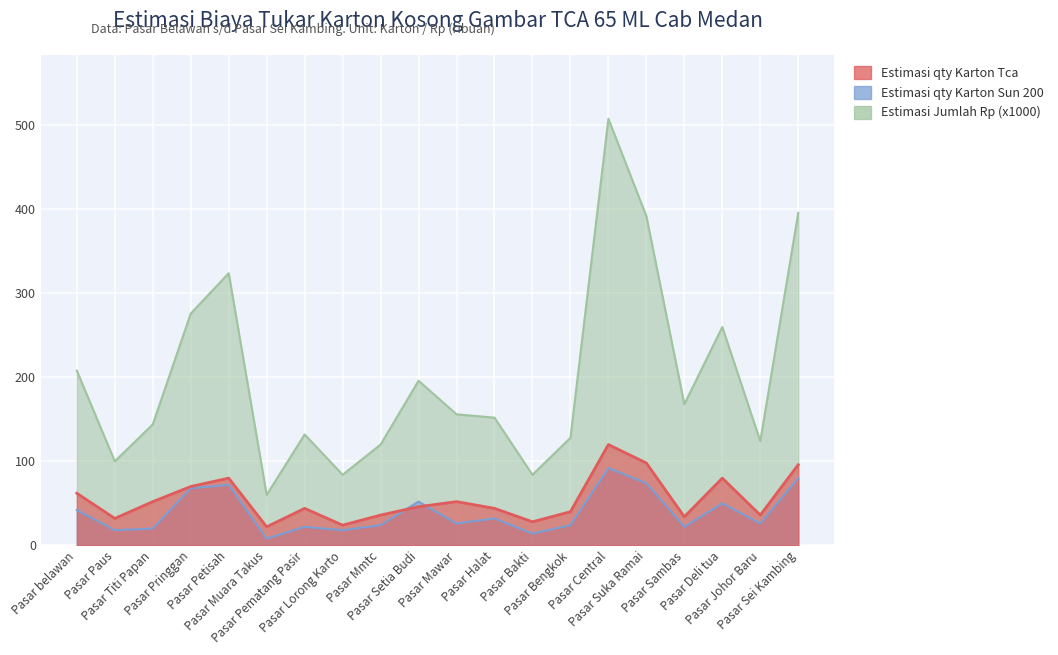

Which category has the lowest value across all series?

Pasar Muara Takus